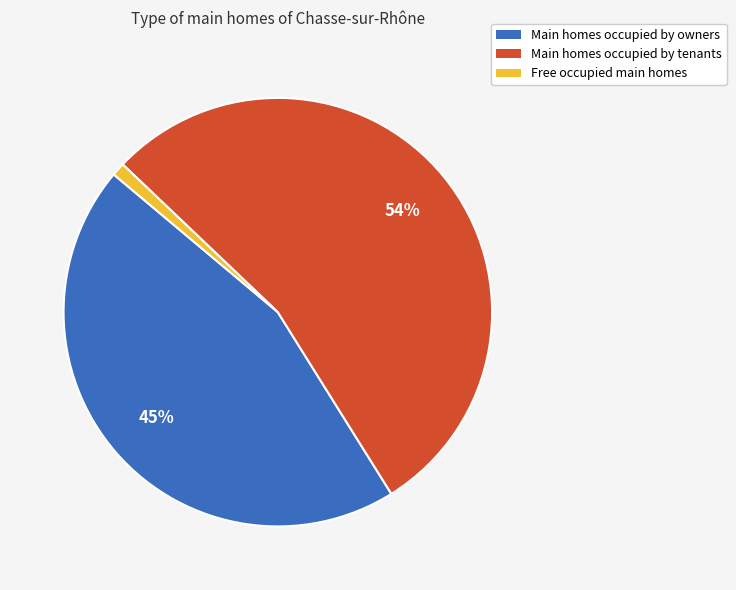

To the nearest percent, what portion does Free occupied main homes represent?

1%